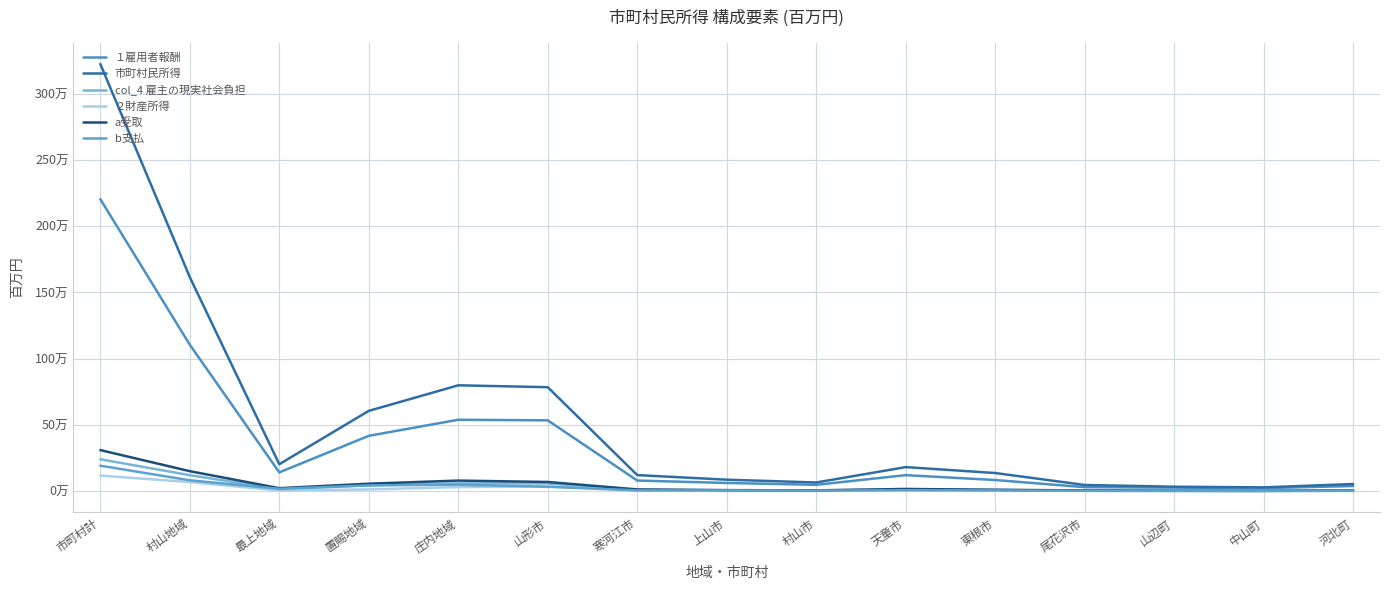

What position from the right is 山形市?

10